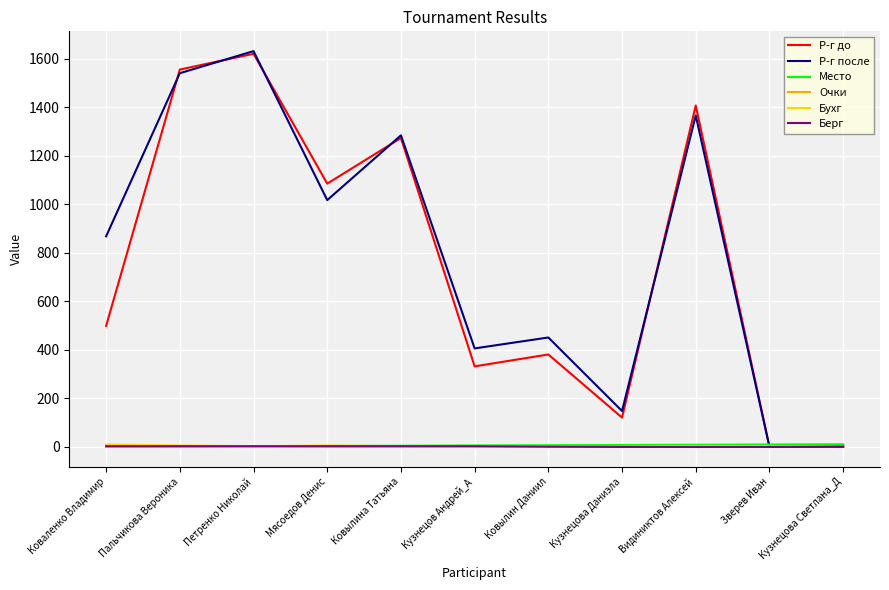

What are all the series names shown in the legend?

Р-г до, Р-г после, Место, Очки, Бухг, Берг